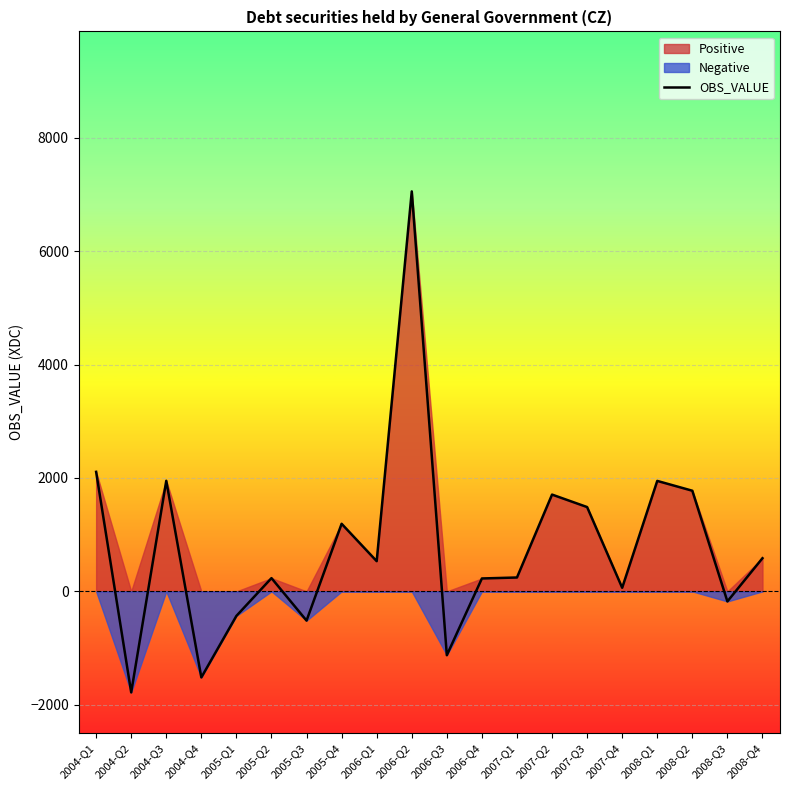

Rank the categories by value from lowest to highest.

2004-Q2, 2004-Q4, 2006-Q3, 2005-Q3, 2005-Q1, 2008-Q3, 2007-Q4, 2006-Q4, 2005-Q2, 2007-Q1, 2006-Q1, 2008-Q4, 2005-Q4, 2007-Q3, 2007-Q2, 2008-Q2, 2008-Q1, 2004-Q3, 2004-Q1, 2006-Q2